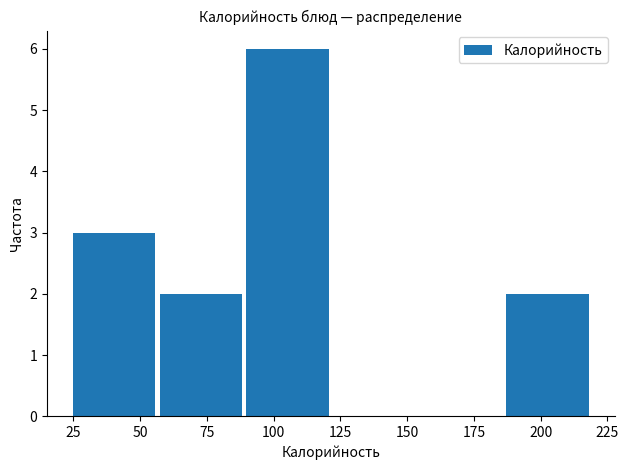

Reading left to right, list every bar in this chart as the range it spans on the x-axis followed by its height. Neither the bar edges nor the heights are printed on the chart, so give them approximately, as read against the axes.

25 to 55: 3
55 to 90: 2
90 to 120: 6
120 to 155: 0
155 to 185: 0
185 to 220: 2